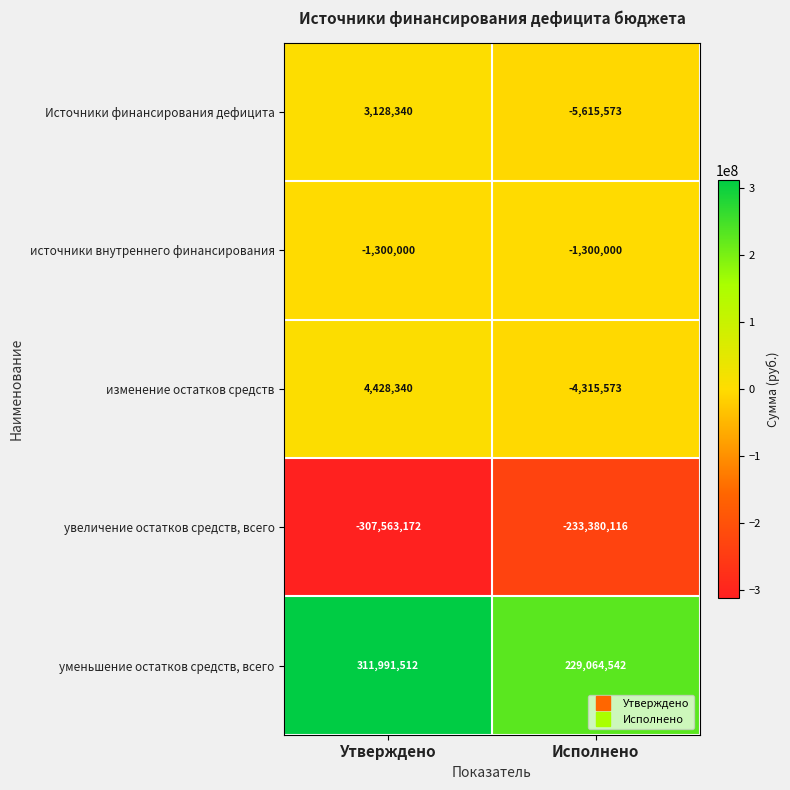

What is the spread (max minus min) of values at Исполнено?

462444658